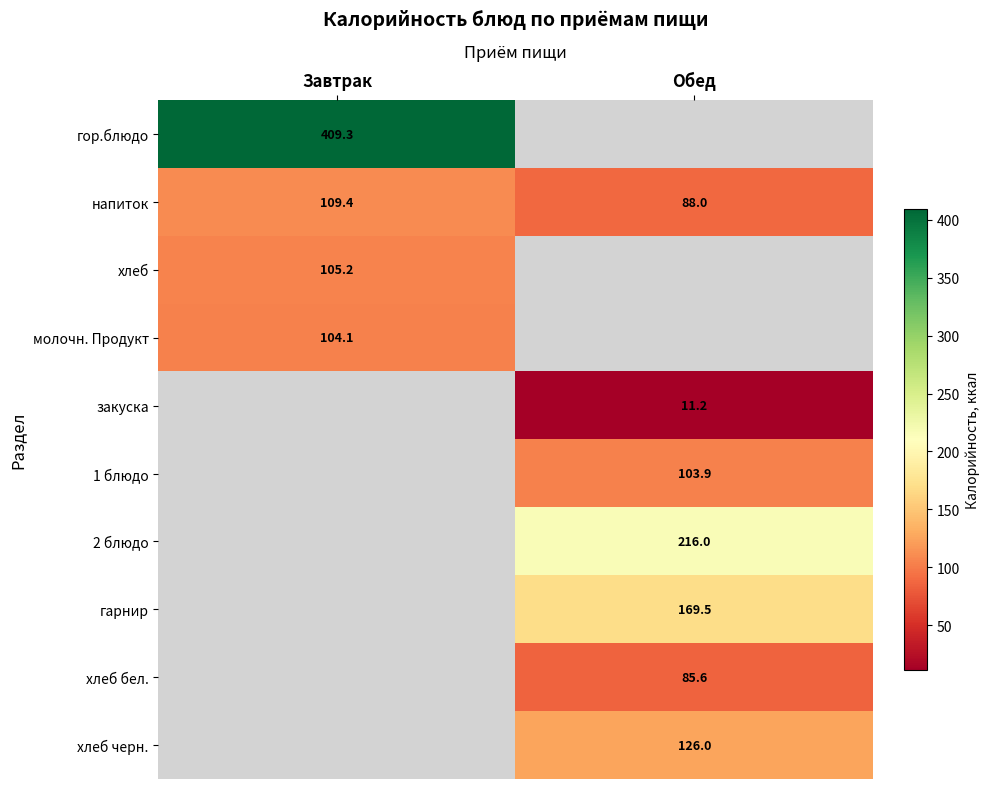

The value of гарнир at Обед is 169.5. True or false?

True